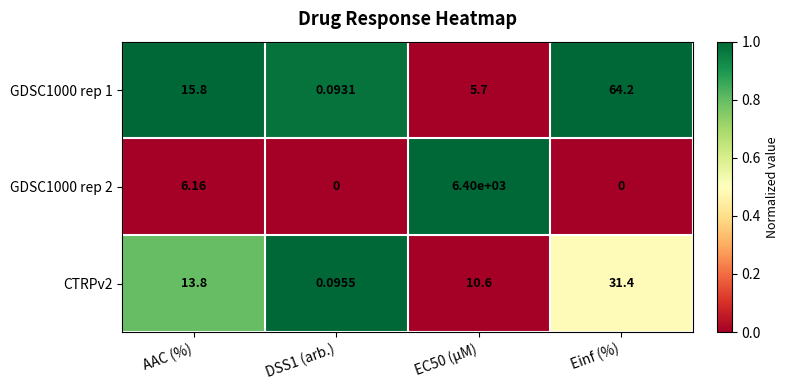

Where is GDSC1000 rep 1 nearest to the value 32?

AAC (%)